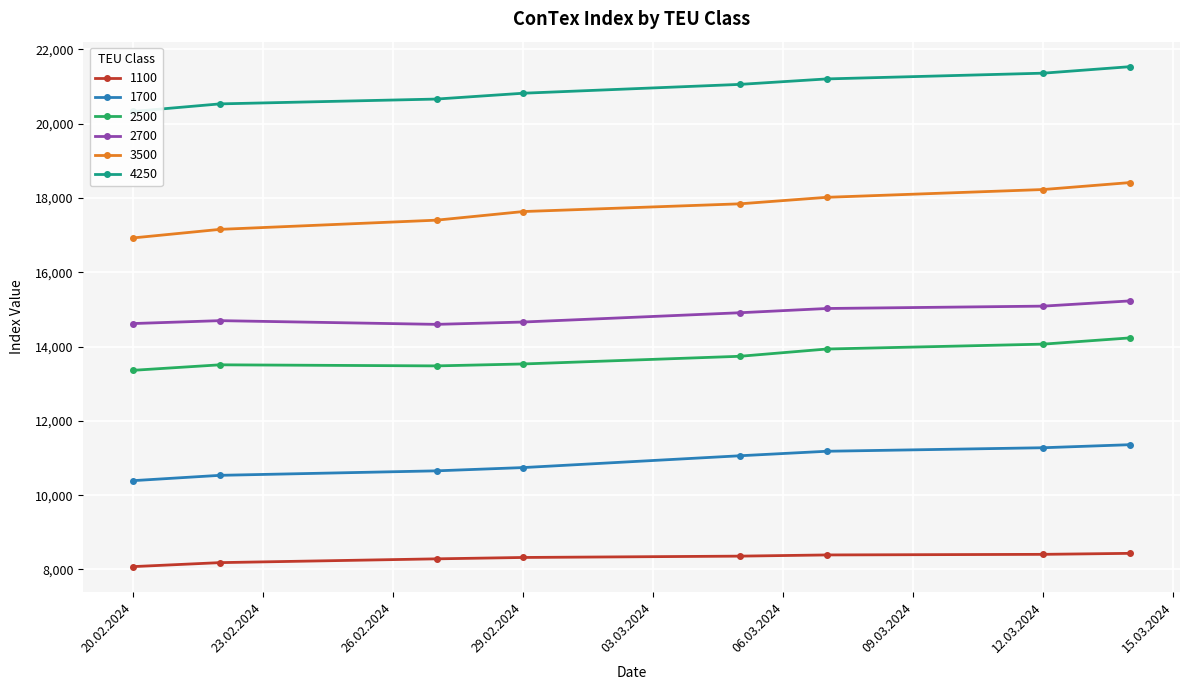

What position from the right is 05.03.2024?

4